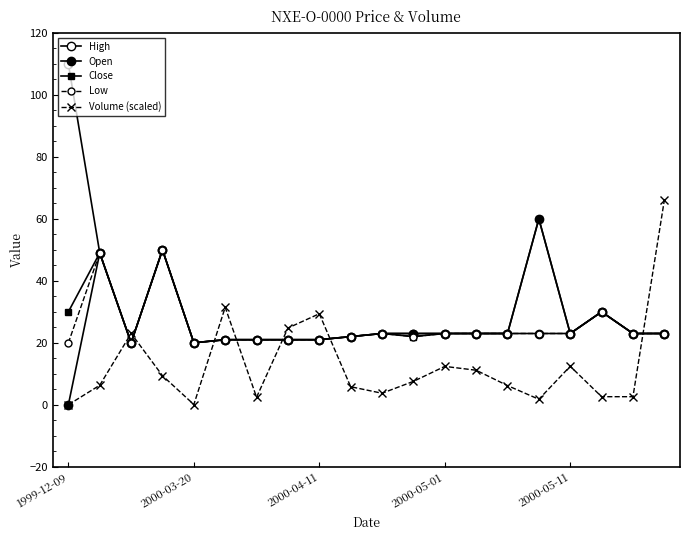

Does the chart display data point markers on the line(s)?

Yes